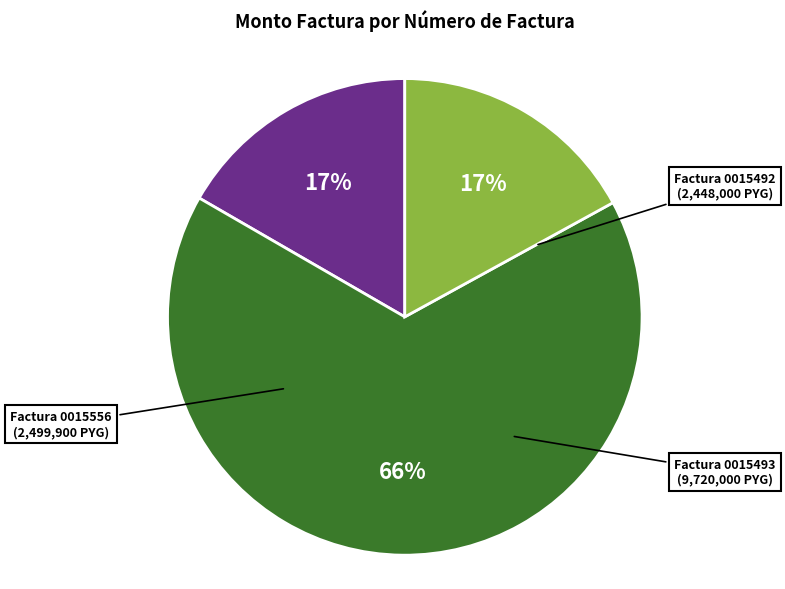

Is there a majority slice in this chart?

Yes